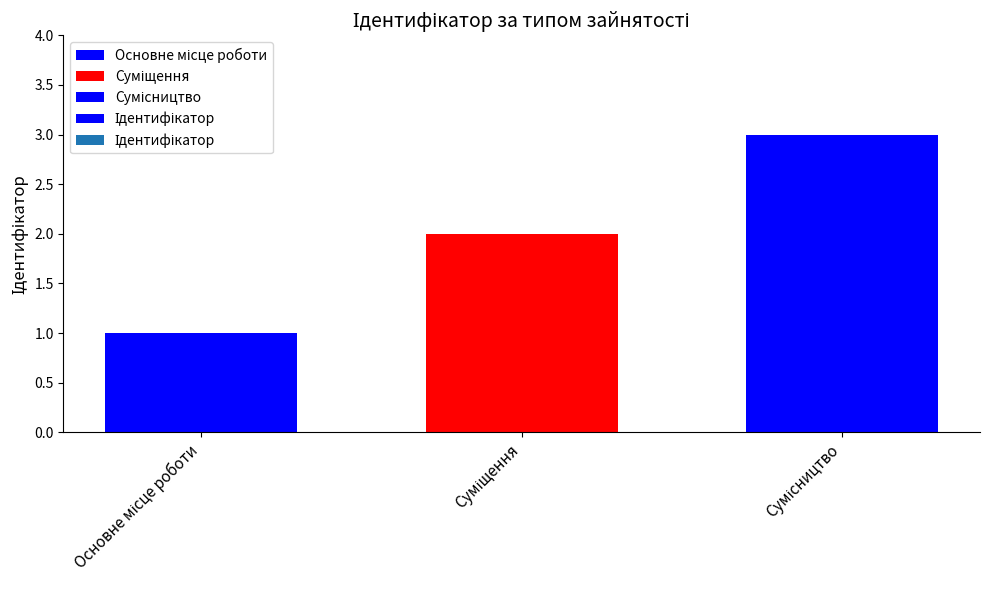

What is the difference between the maximum and minimum values?

2